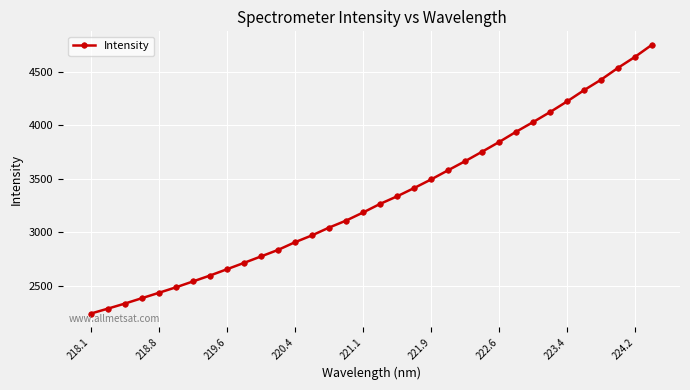

How many data points are above 3265?

17